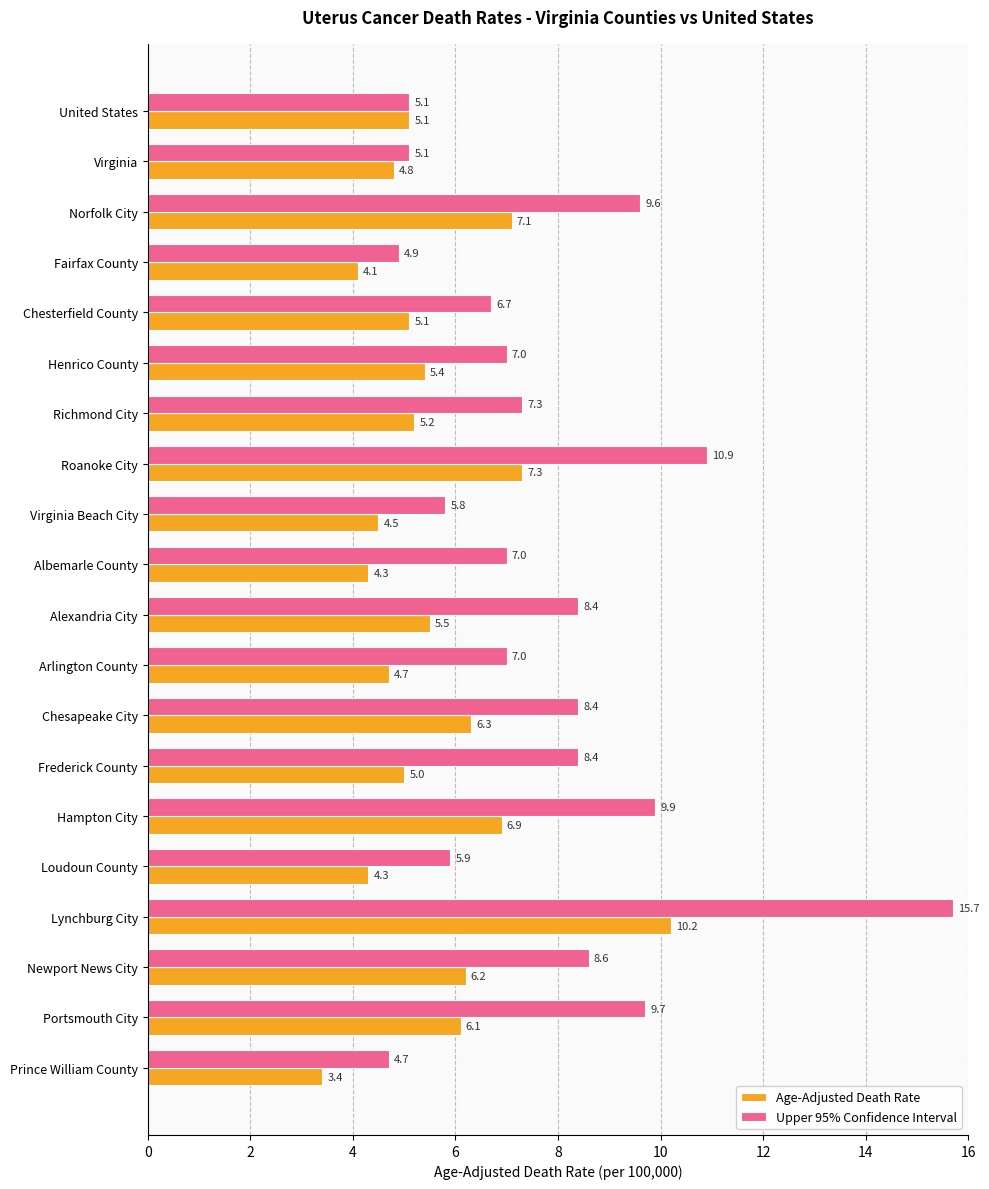

Between Fairfax County and Newport News City, which series saw the biggest shift?

Upper 95% Confidence Interval